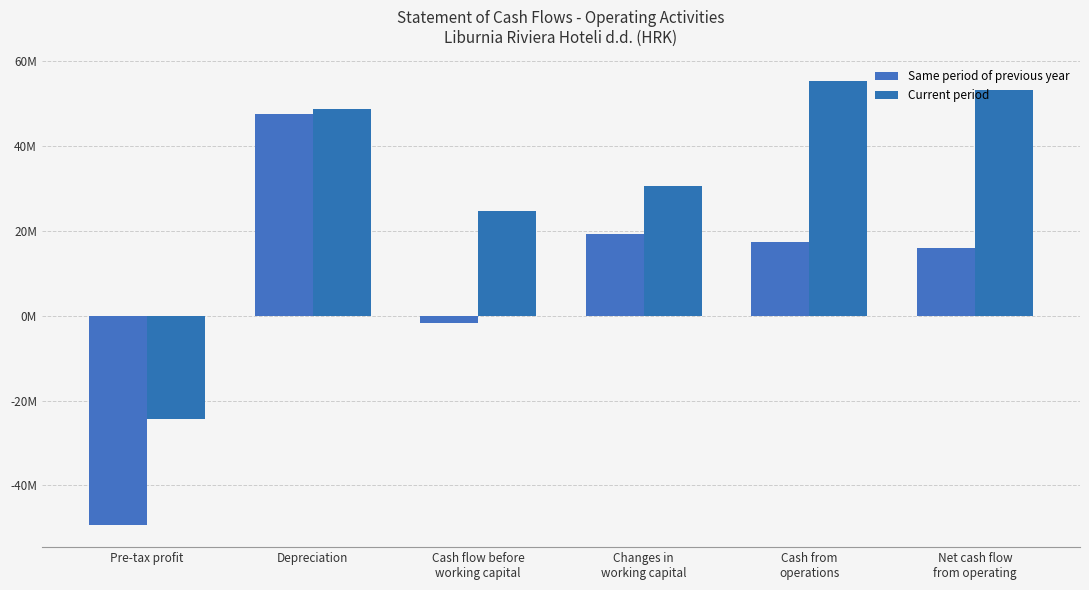

Reading right to left, transcribe all the data shown in this chart.

Same period of previous year: 16013557	17500401	19296227	-1795826	47553906	-49349732
Current period: 53174573	55248118	30665453	24582665	48830674	-24248009